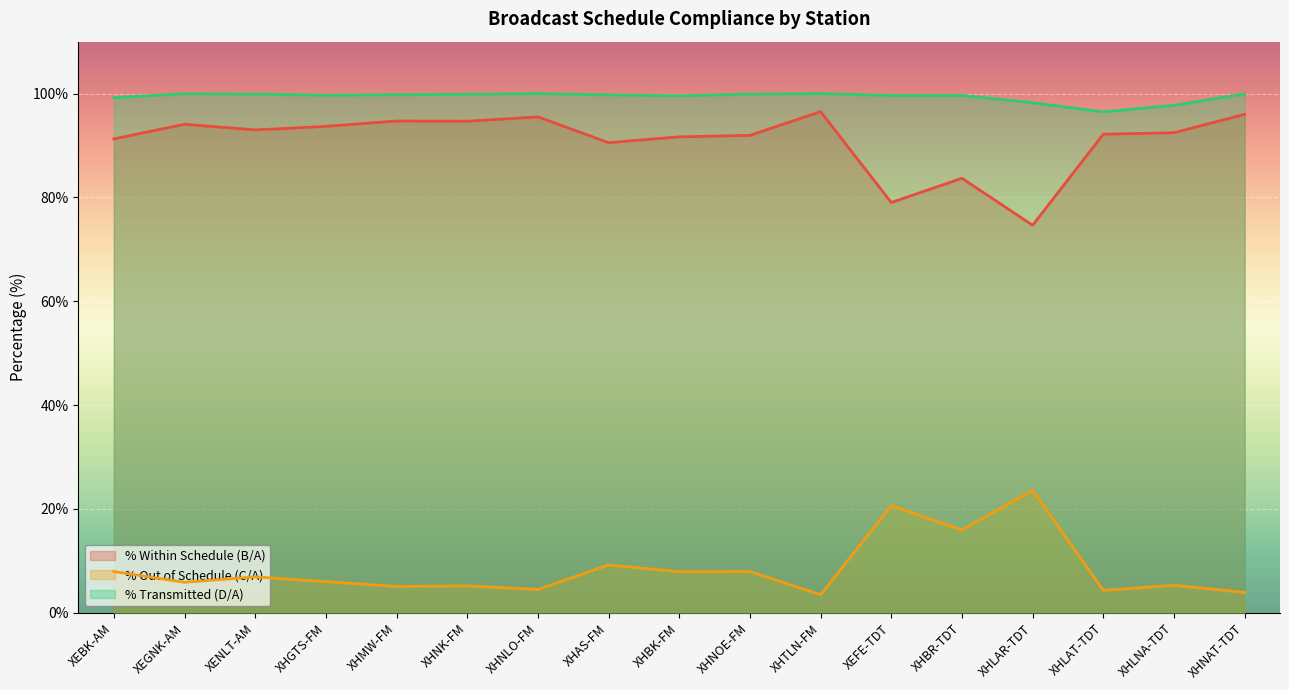

Which category has the lowest value across all series?

XHTLN-FM